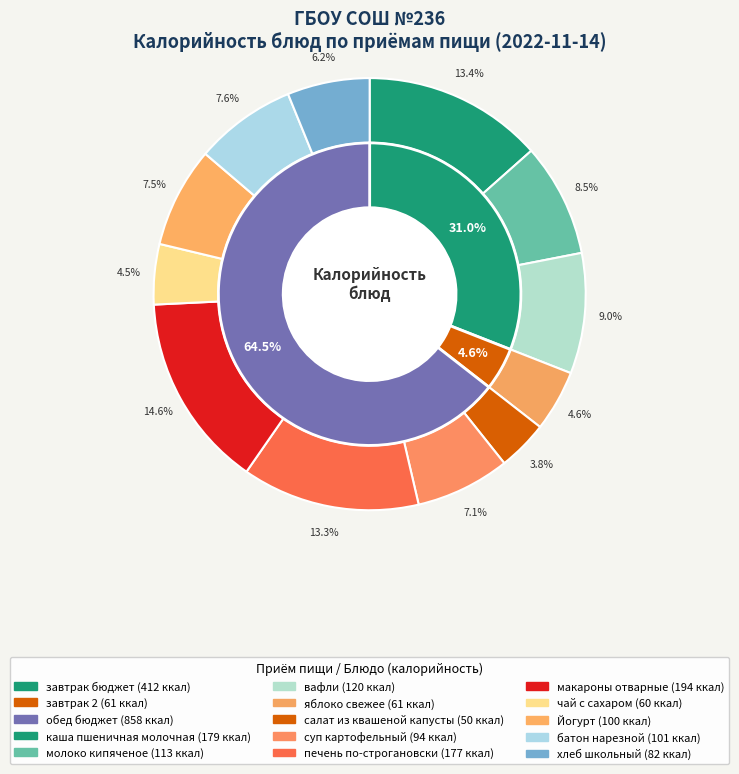

True or false: вафли accounts for 23% of the total.

False